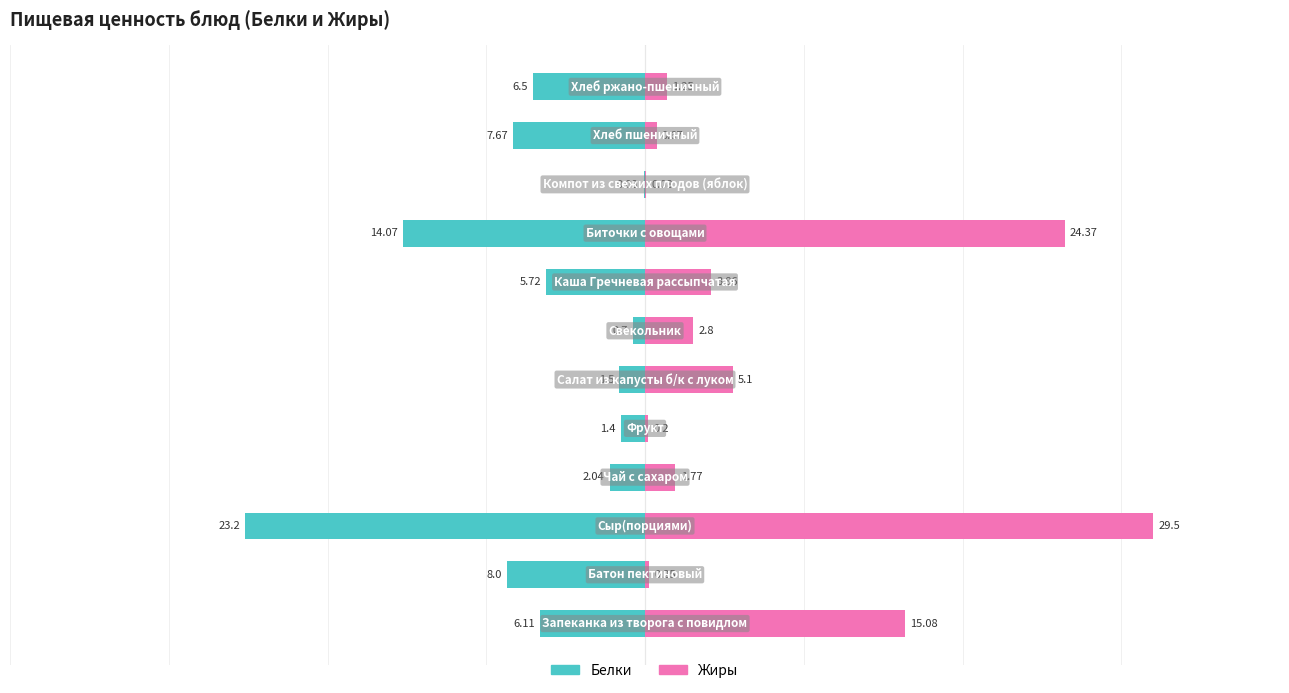

What is the value of the Белки bar at the 10th from the left?

-0.1